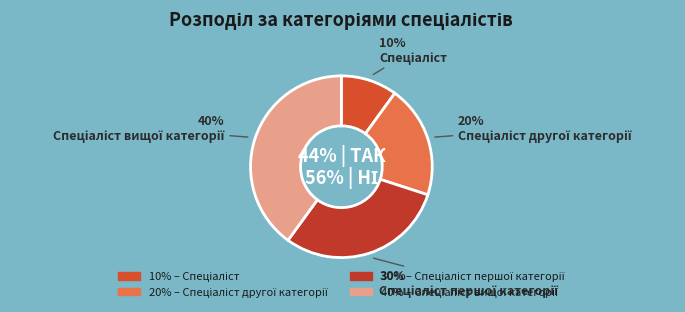

What percentage is the Спеціаліст slice, to the nearest percent?

10%